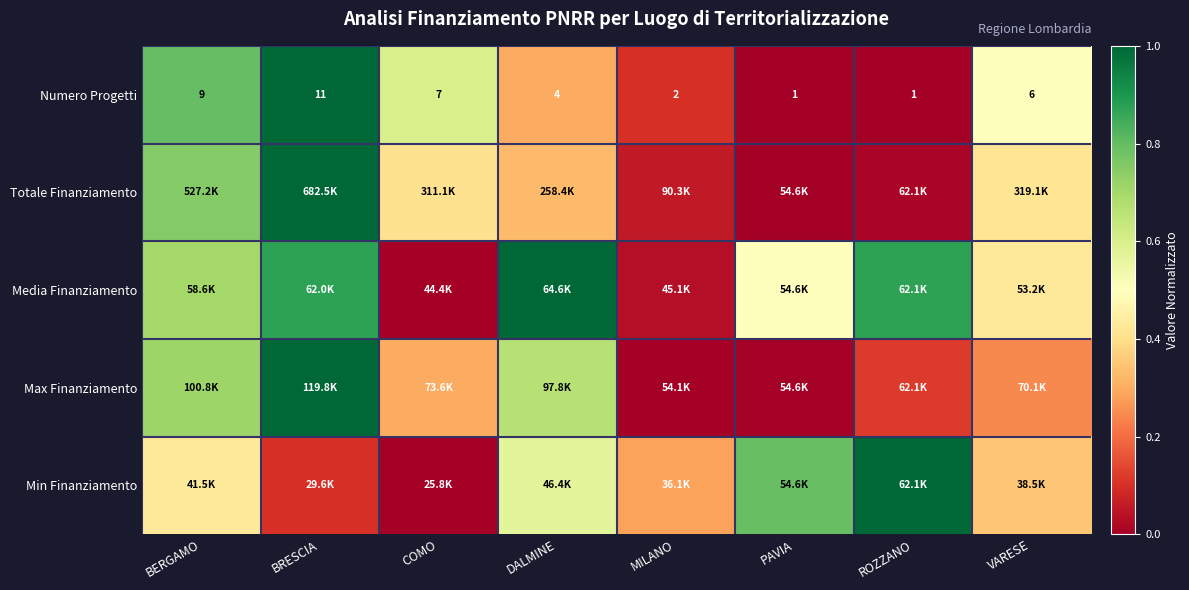

How many values in the Min Finanziamento series exceed 0?

7